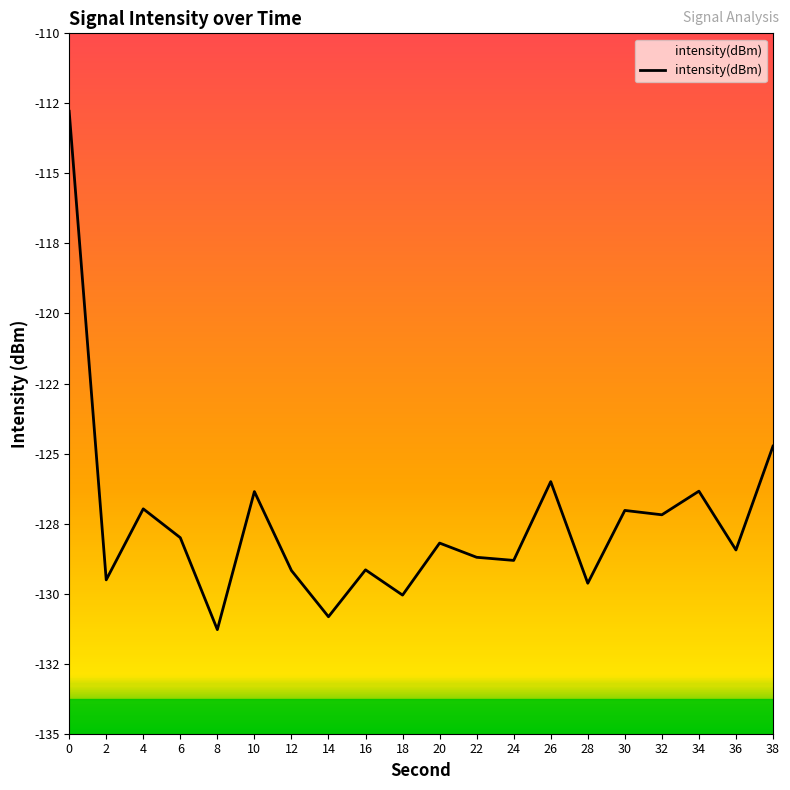

How many lines are shown in the chart?

1